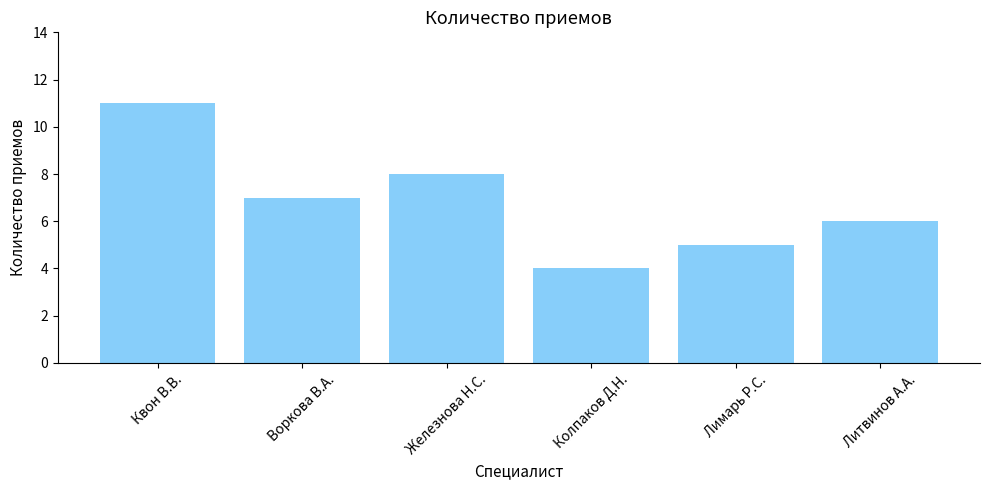

What position from the left is Колпаков Д.Н.?

4